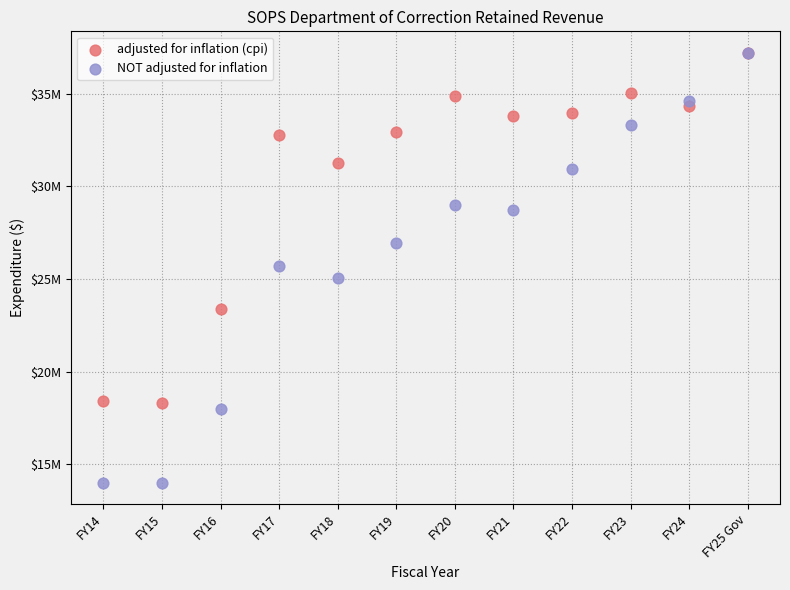

What are all the series names shown in the legend?

adjusted for inflation (cpi), NOT adjusted for inflation